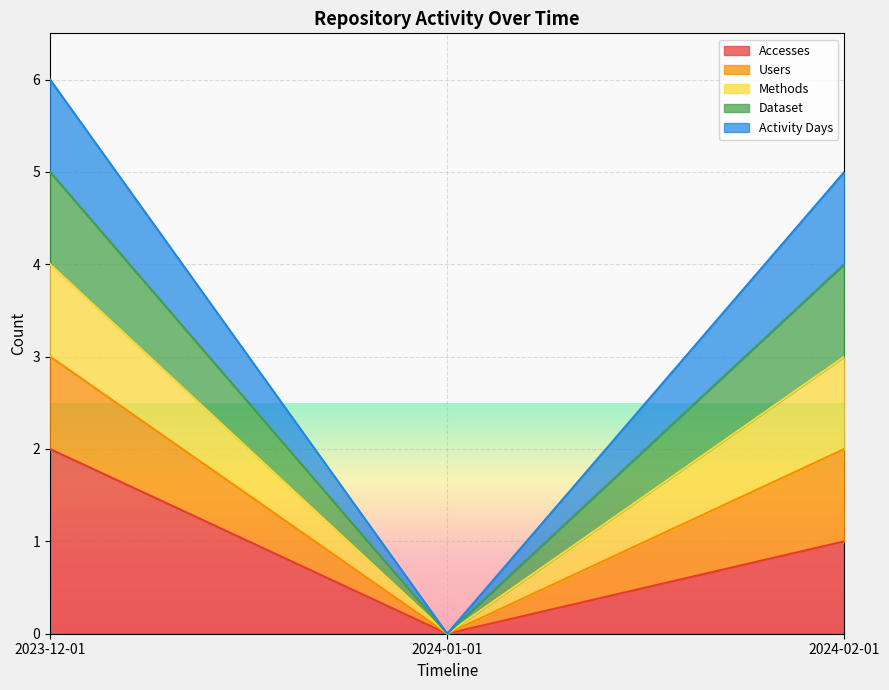

What is the greatest value displayed?

6